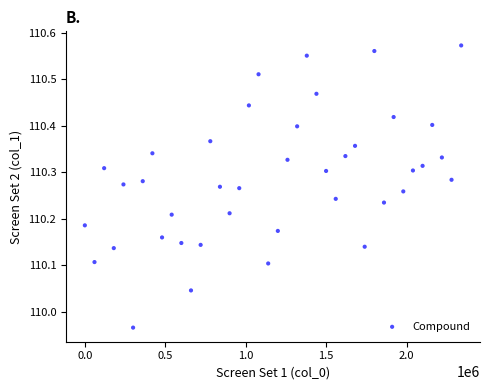

What is the range of Y values (max minus min)?

0.6